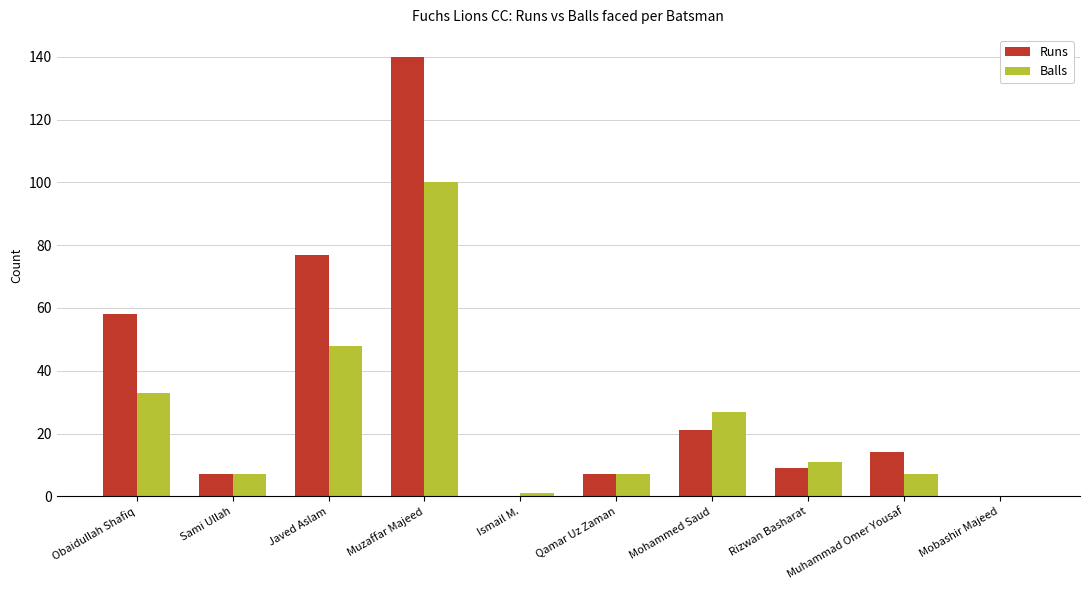

How many groups of bars are there?

10